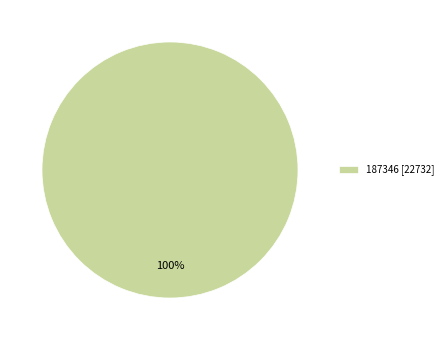

True or false: 187346 [22732] accounts for 88% of the total.

False